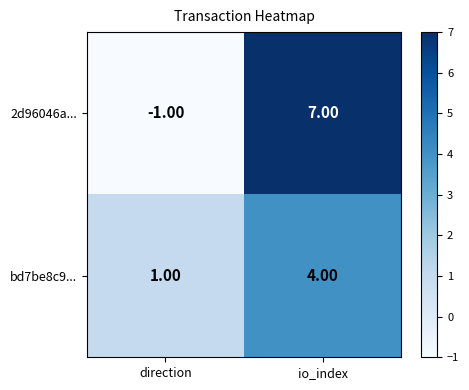

Which category has the lowest value in the 2d96046a... series?

direction